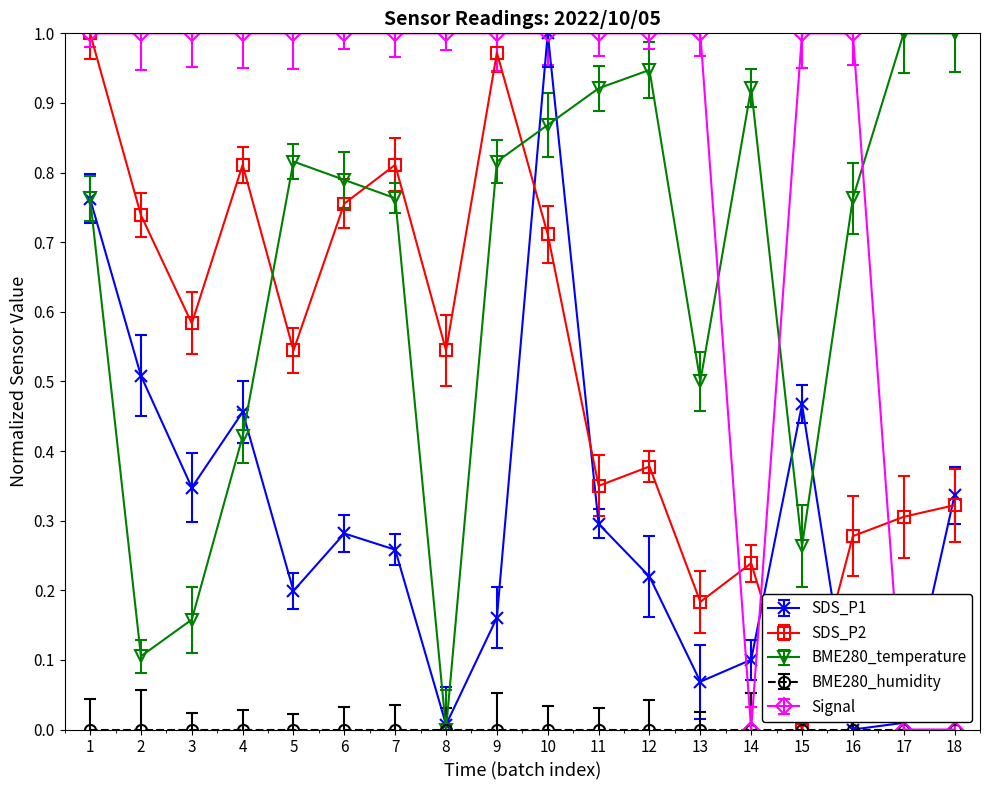

At which category does BME280_temperature reach its first local valley?

2